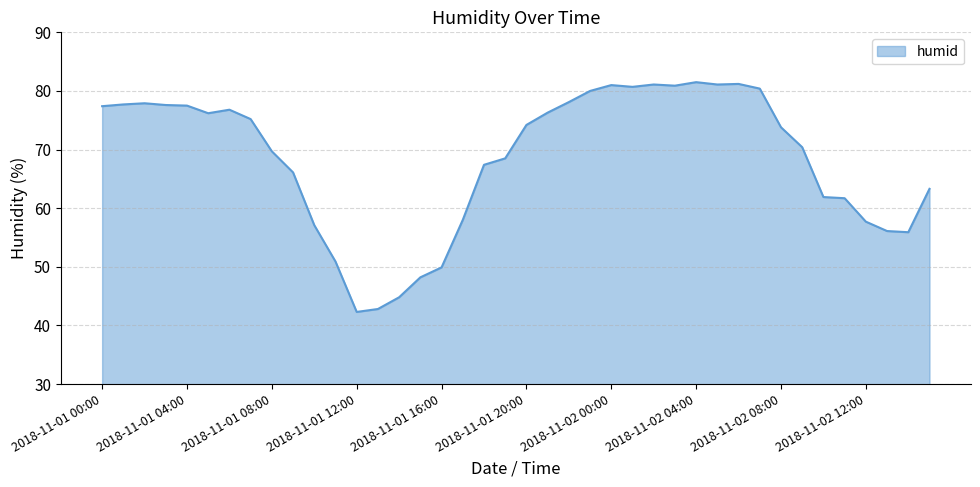

What is the minimum value shown in the chart?

42.3